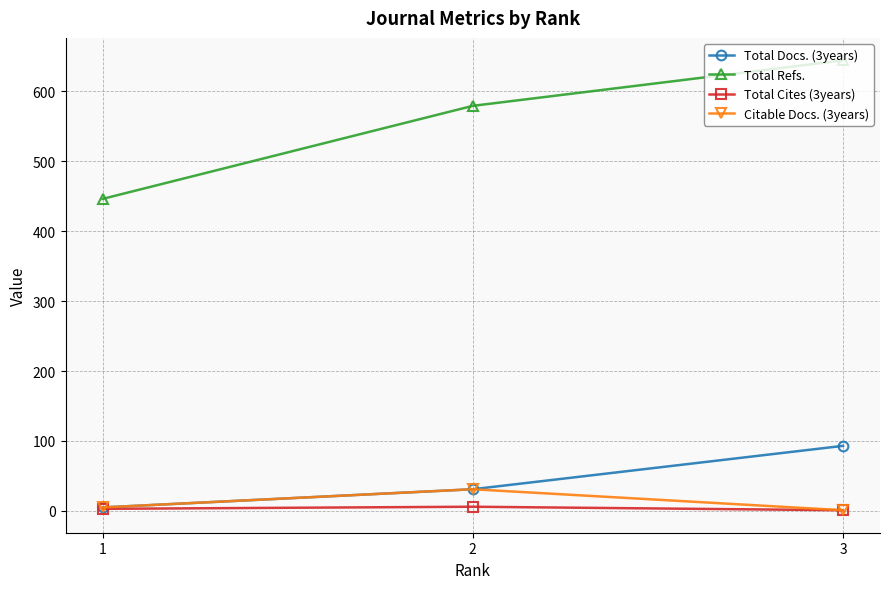

What is the maximum value shown in the chart?

644